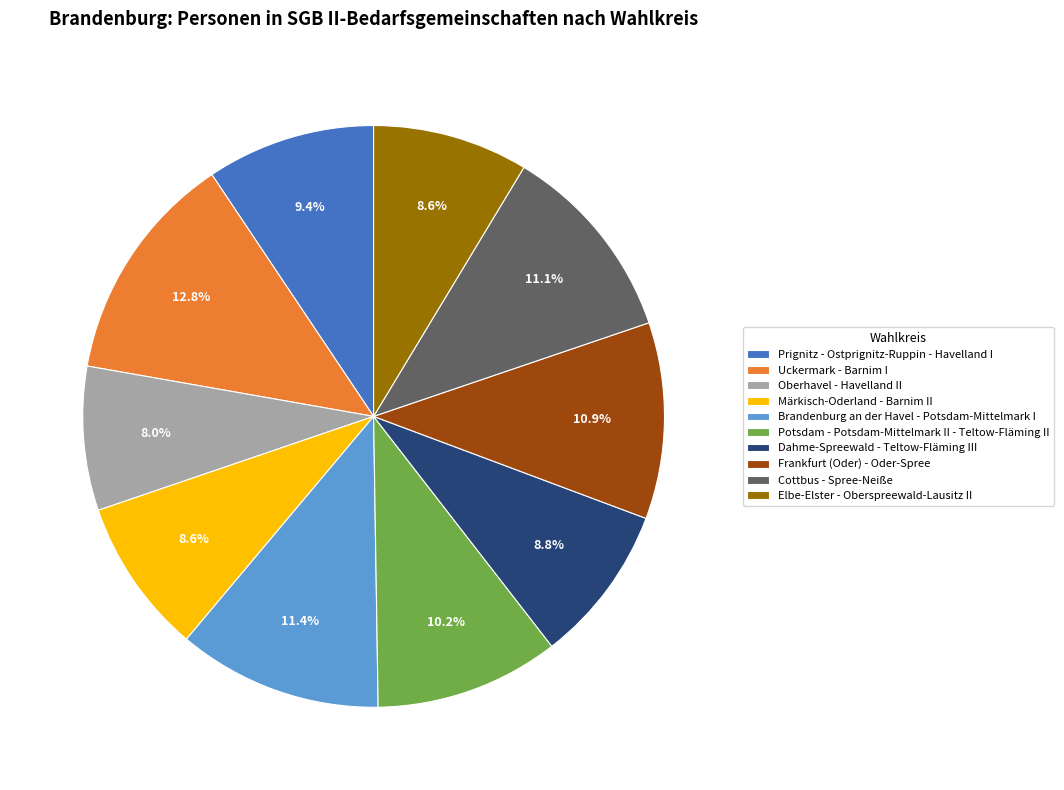

How much of the chart is everything except Oberhavel - Havelland II?

92.0%